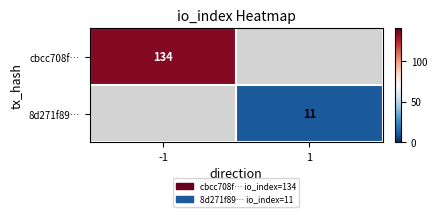

True or false: cbcc708f… has a value of 134 at -1.

True